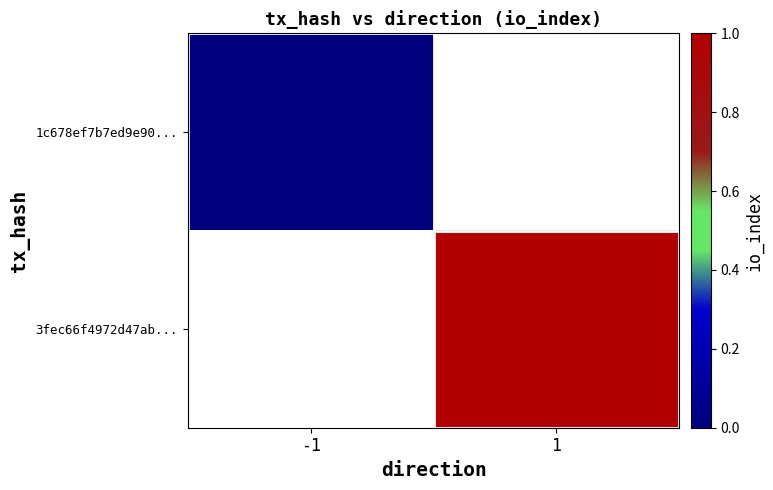

Is the value of 3fec66f4972d47ab... at -1 greater than the value of 1c678ef7b7ed9e90... at -1?

No